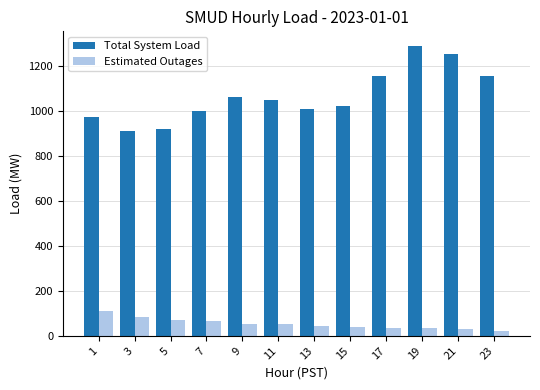

What is the difference between the Total System Load values at 19 and 21?

36